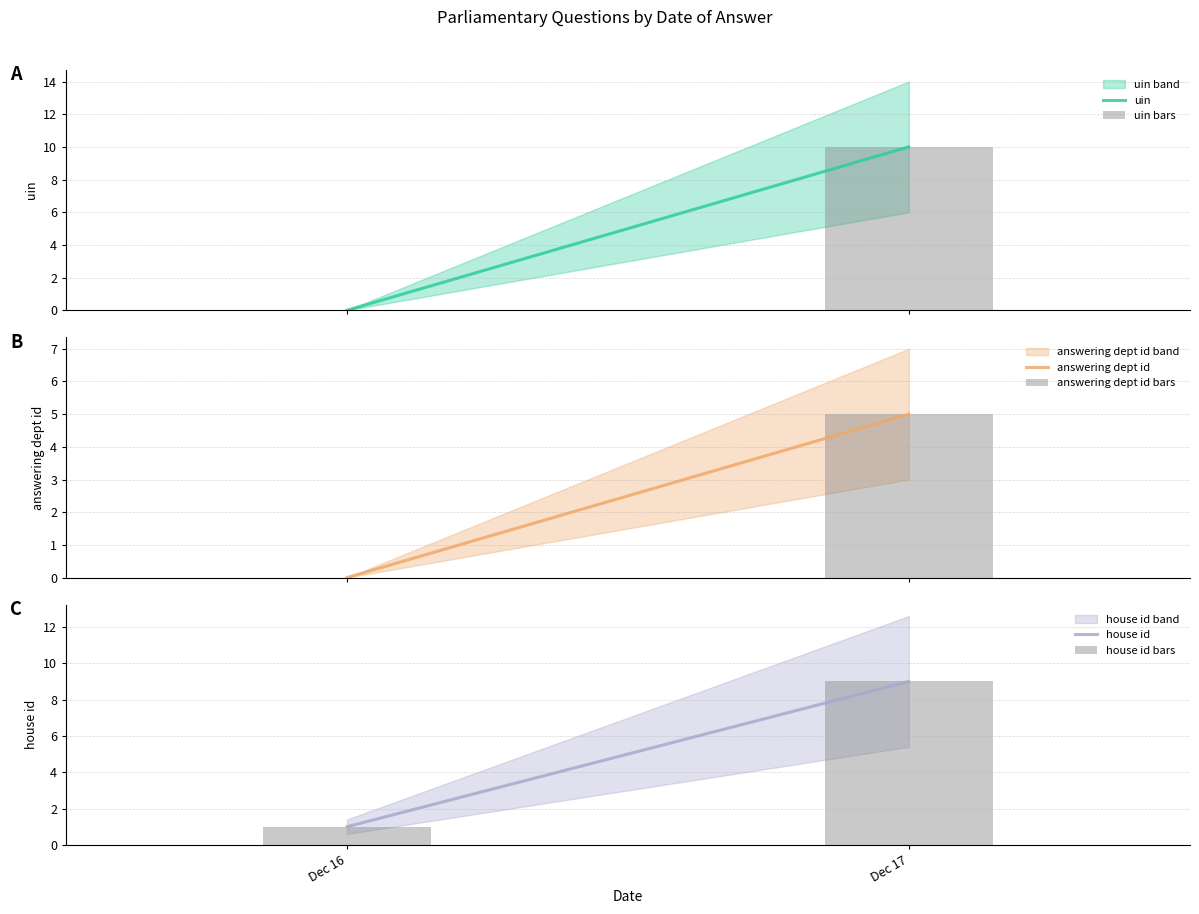

What is the total value across all series at Dec 17?

48